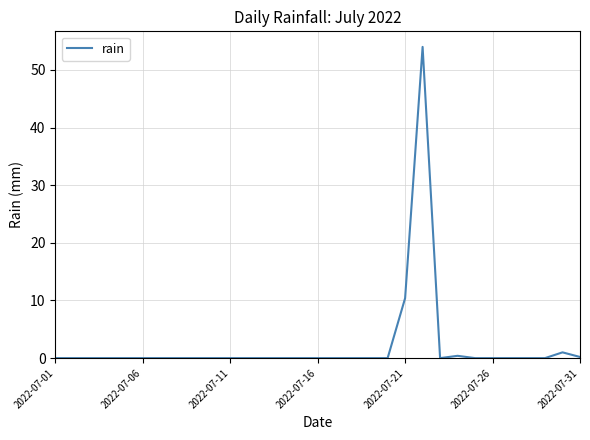

What is the greatest value displayed?

54.0